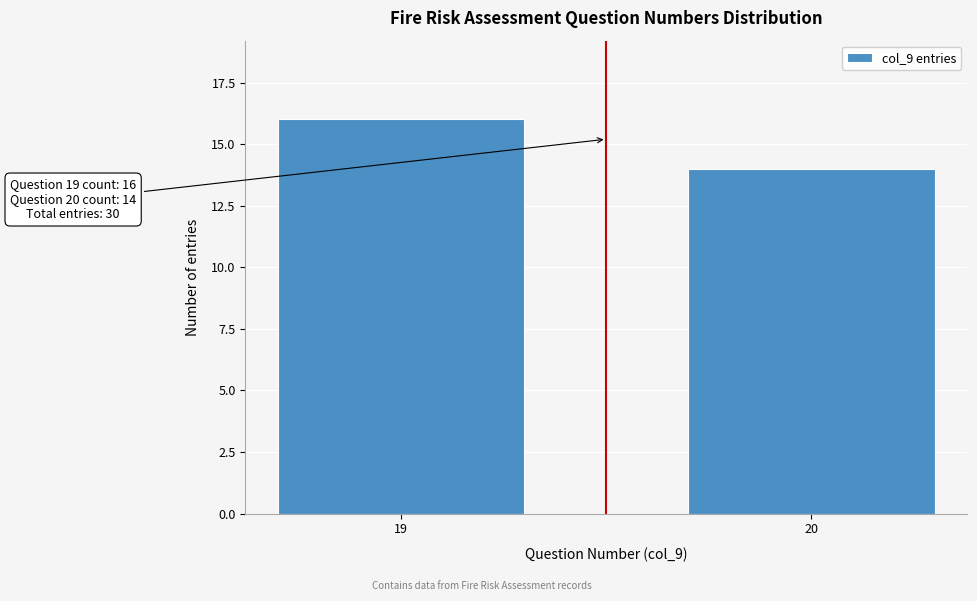

Reading left to right, extract all data points from this chart.

16	14